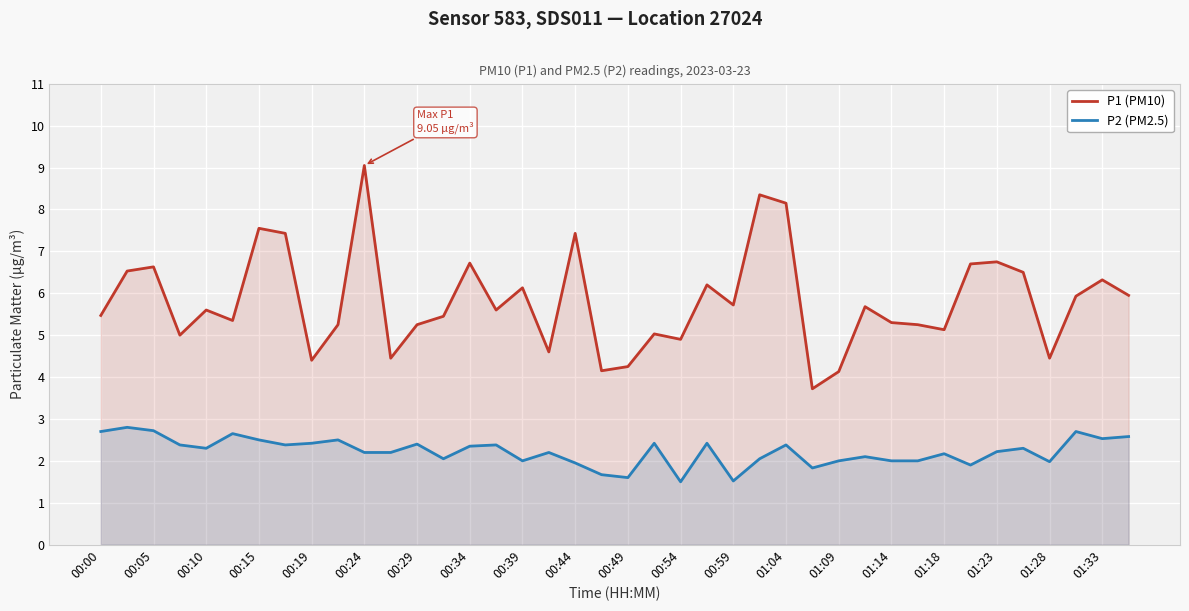

What is the minimum value shown in the chart?

1.5